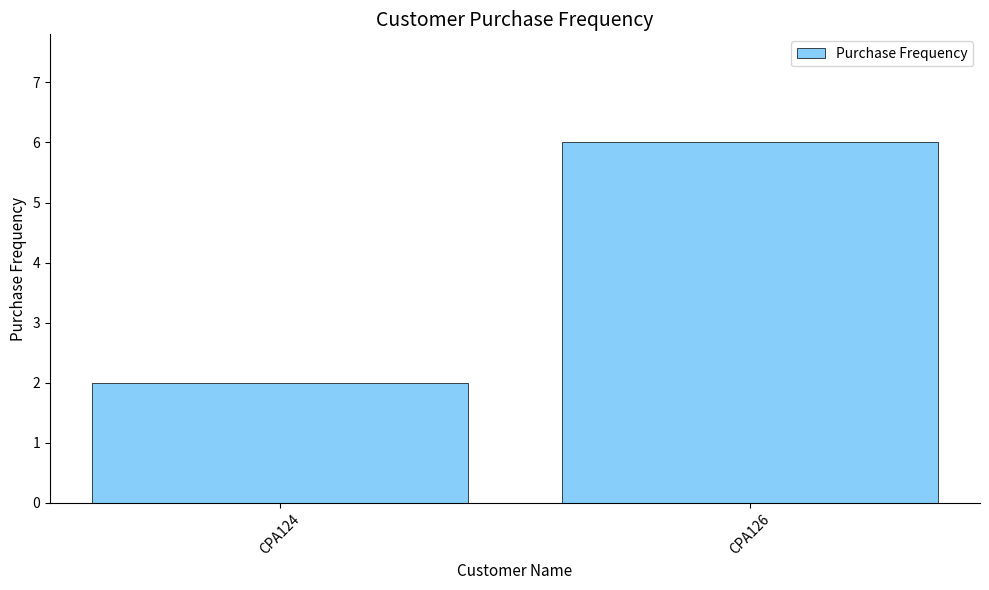

What is the change in value from CPA124 to CPA126?

+4